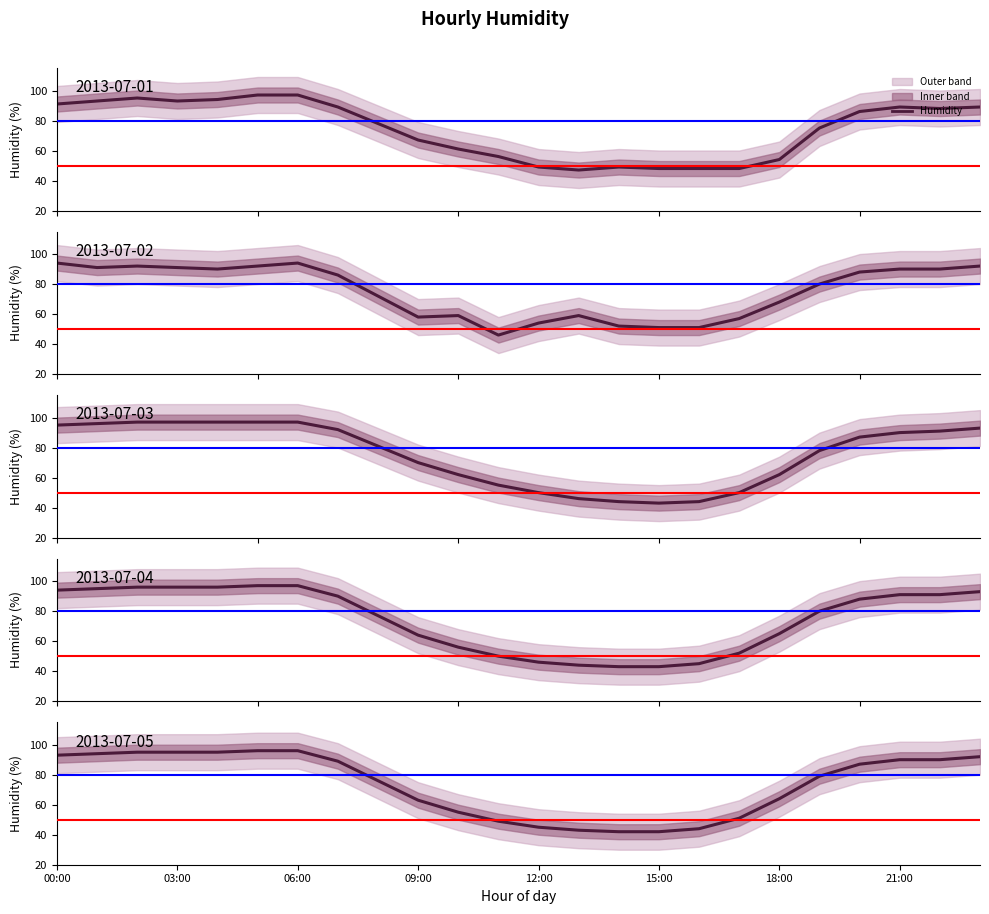

What is the sum of all 2013-07-02 values?

1797